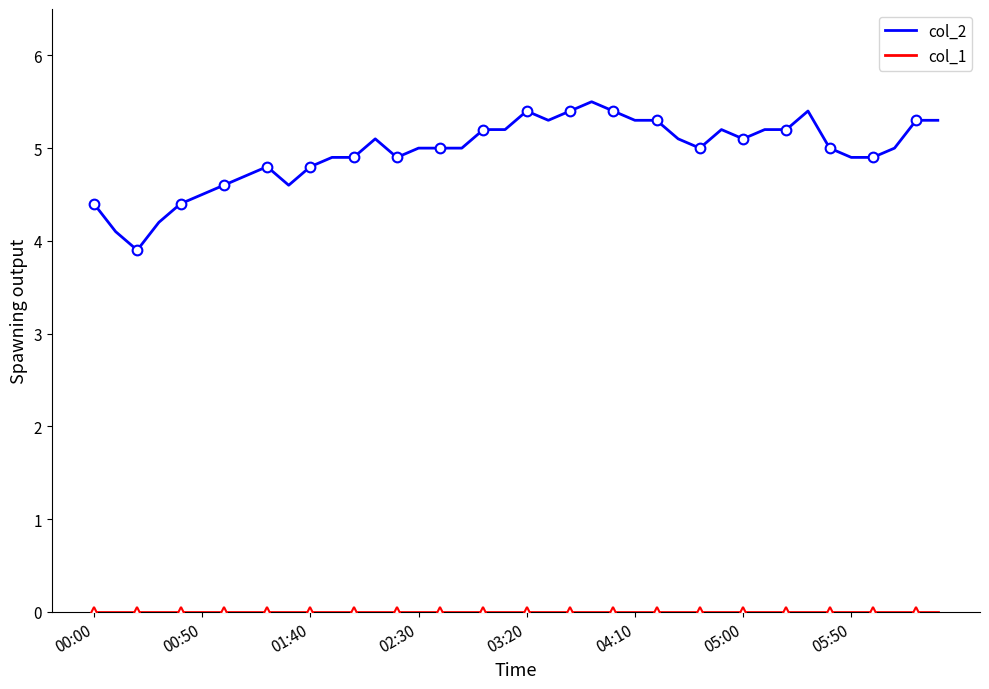

Rank the series by their maximum value, from highest to lowest.

col_2, col_1